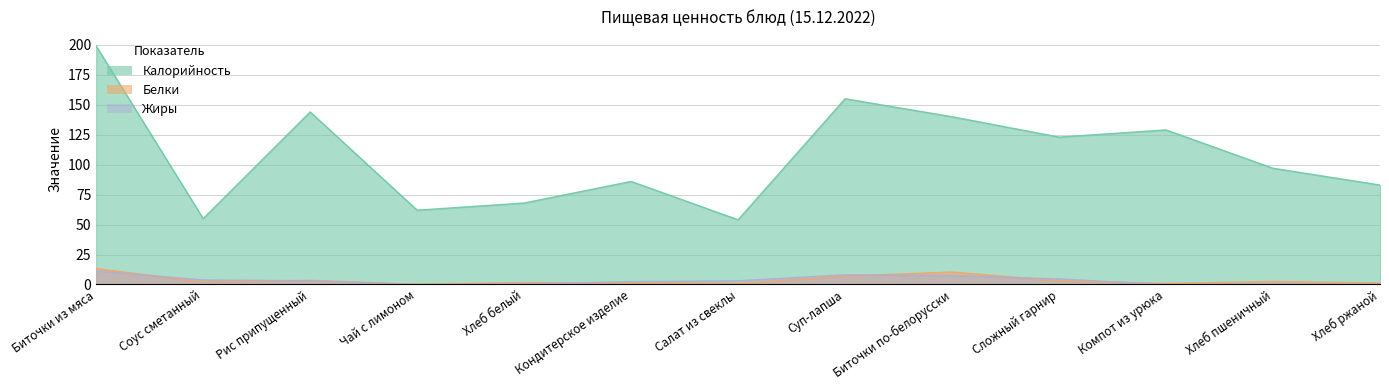

How many data points in Белки are above 2?

7